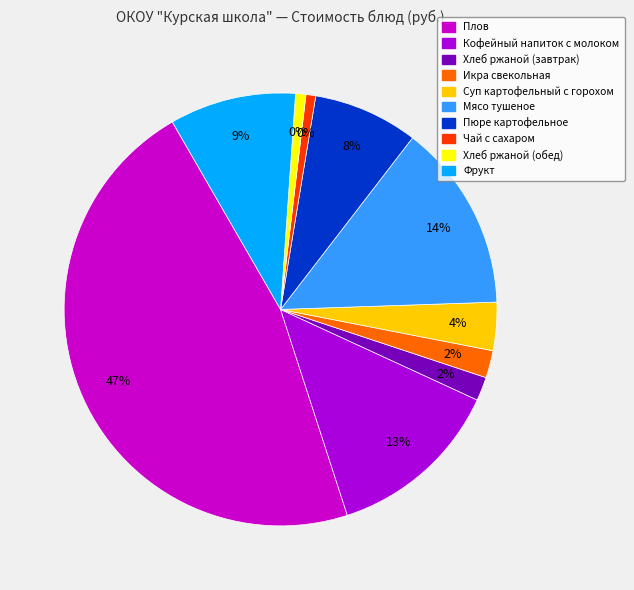

To the nearest percent, what percentage of the pie is Мясо тушеное?

14%